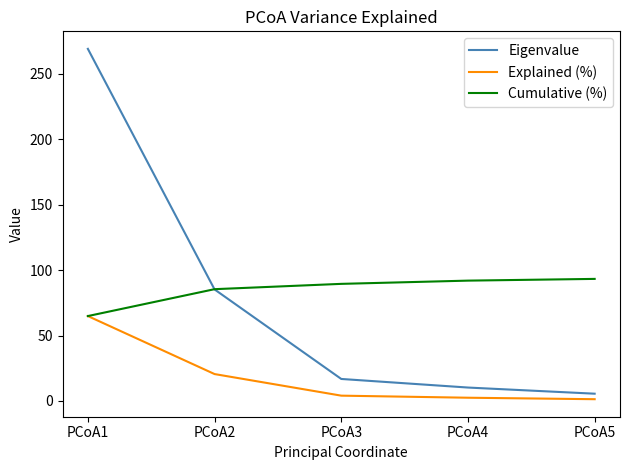

What are all the series names shown in the legend?

Eigenvalue, Explained (%), Cumulative (%)